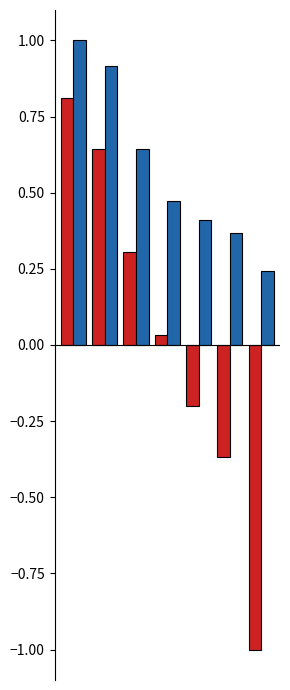

What is the greatest value displayed?

1.0